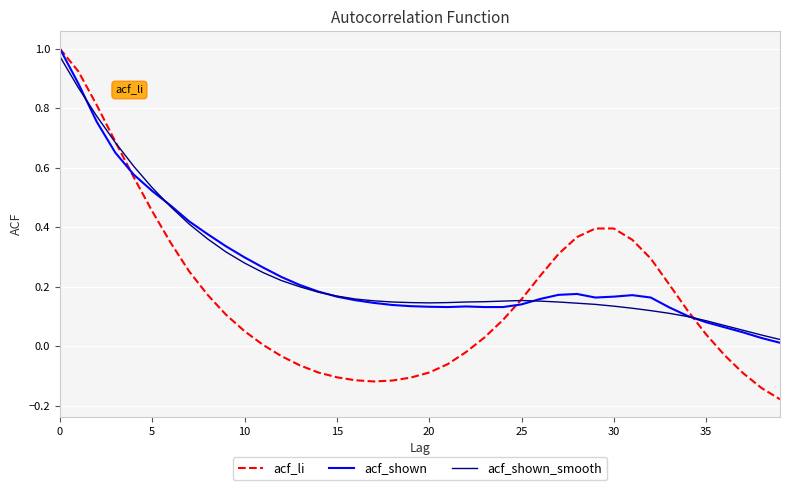

Which series has the widest spread of values?

acf_li